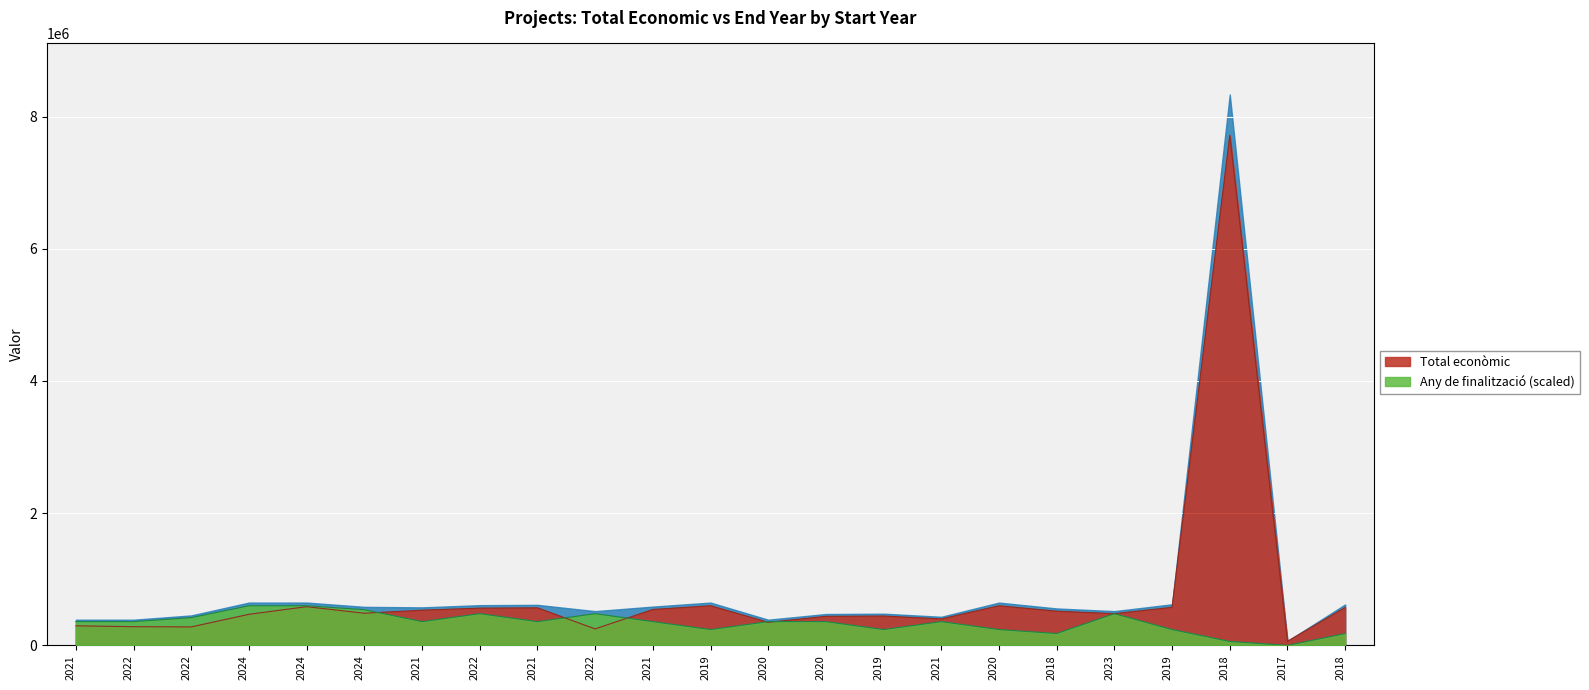

At which category is the sum across all series the highest?

2018